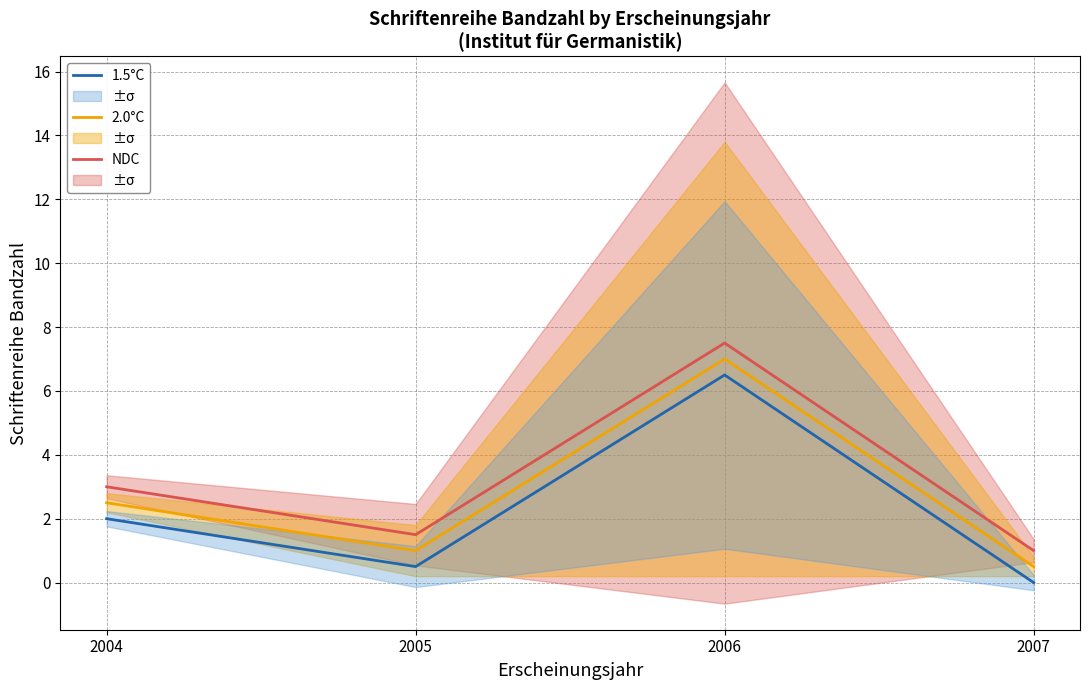

Where does the NDC series first go above 3?

2006